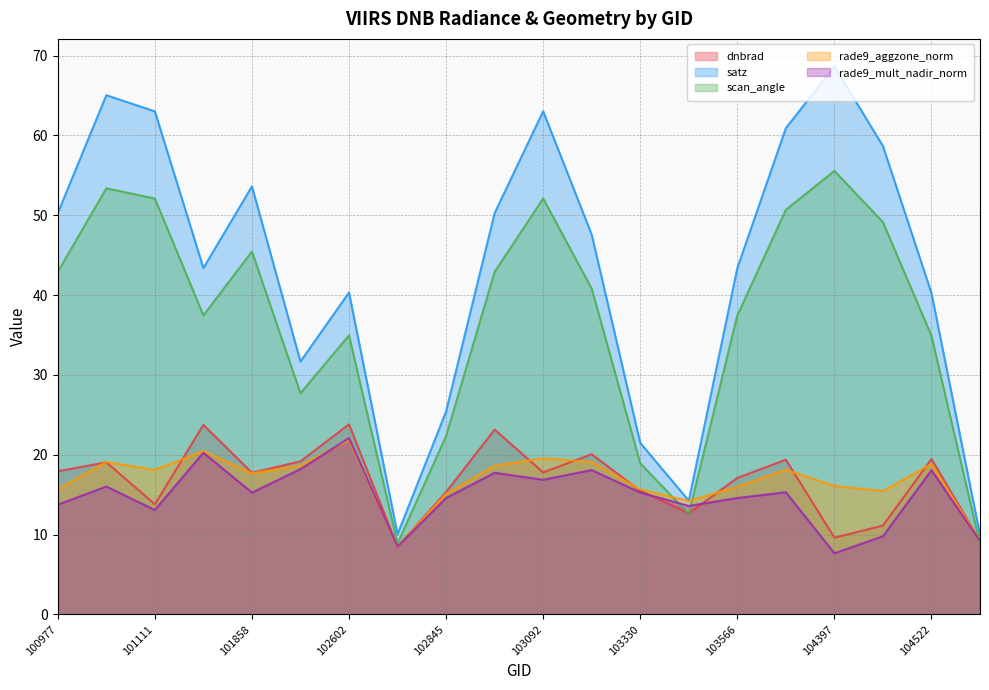

True or false: scan_angle and satz cross at least once.

False